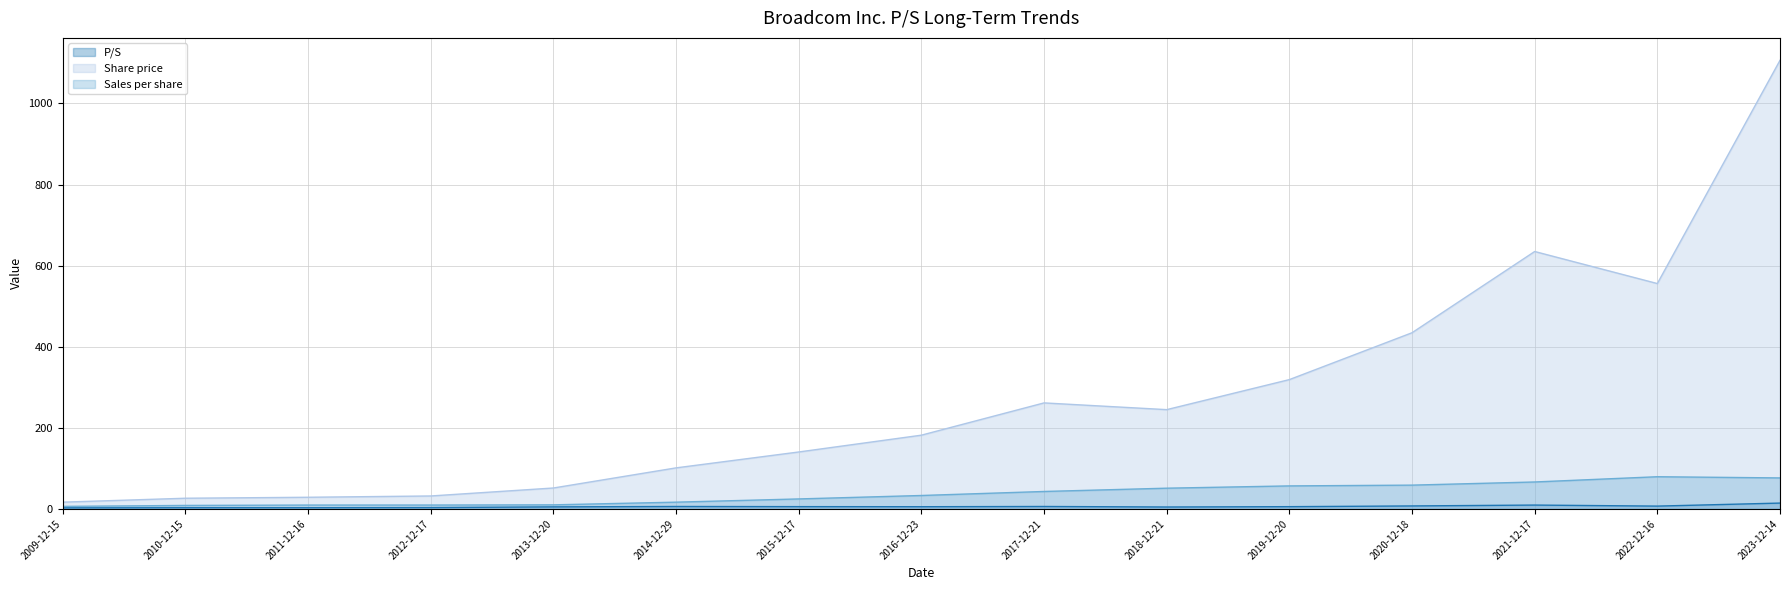

Where is the first local maximum for P/S?

2010-12-15